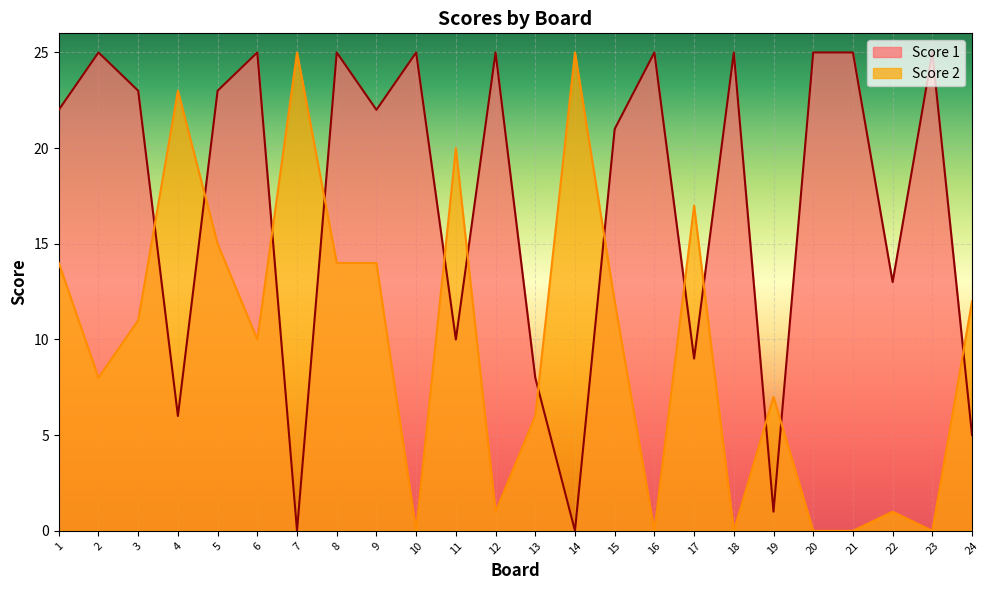

Which series changed the most between 9 and 18?

Score 2